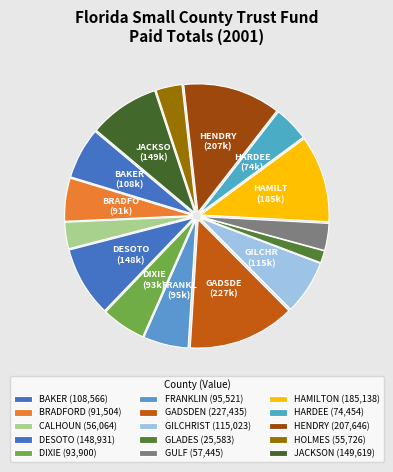

To the nearest percent, what is the combined percentage of DESOTO and CALHOUN?

12%